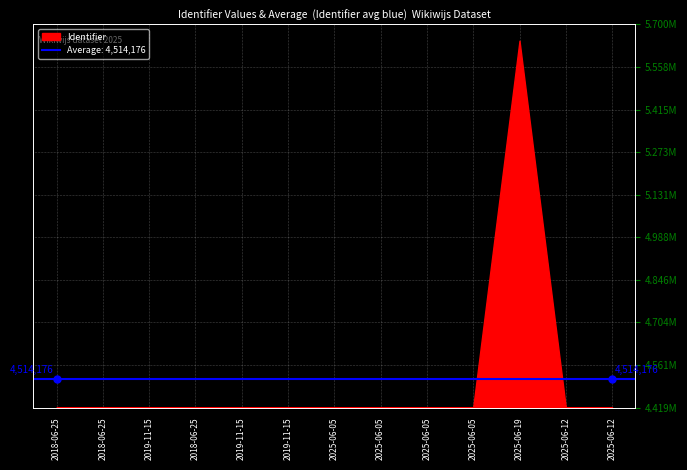

True or false: the data has more than 0 interior local peaks.

True